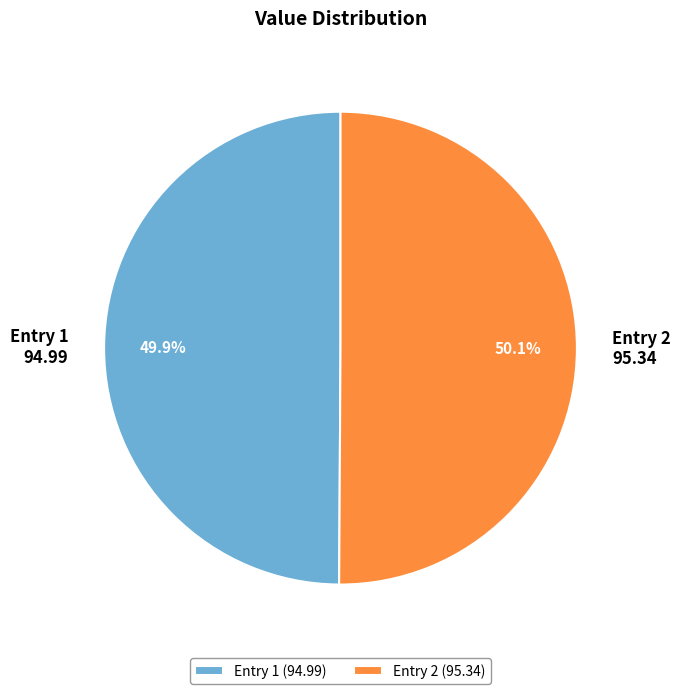

What is the ratio of the value at Entry 1 94.99 to the value at Entry 2 95.34?

1.0